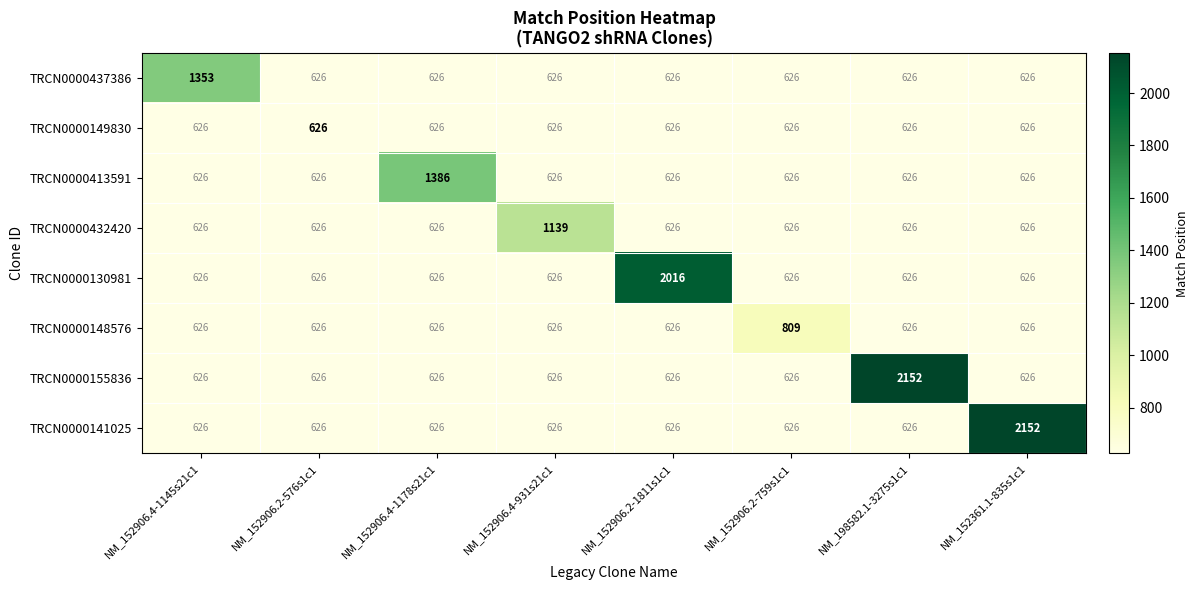

Read the TRCN0000148576 value at NM_152906.2-1811s1c1.

626